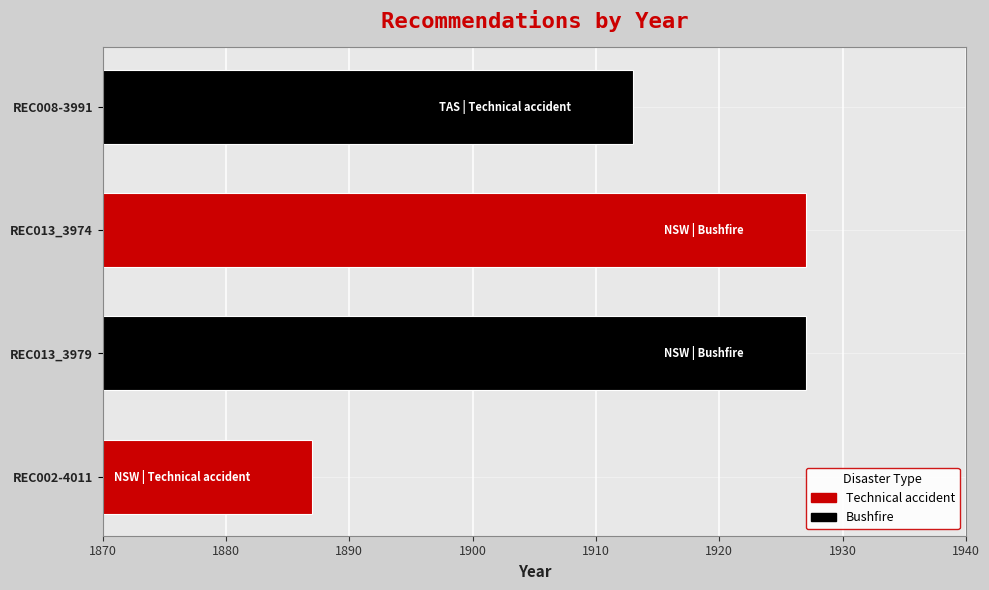

Reading bottom to top, what are all the values shown in this chart?

REC002-4011=1887	REC013_3979=1927	REC013_3974=1927	REC008-3991=1913